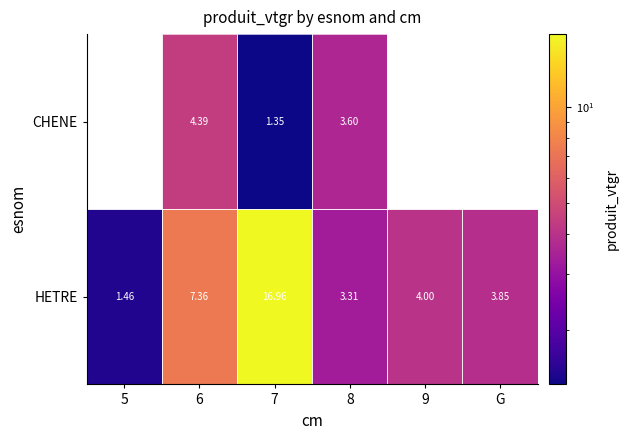

What is the average value of the HETRE series?

6.2